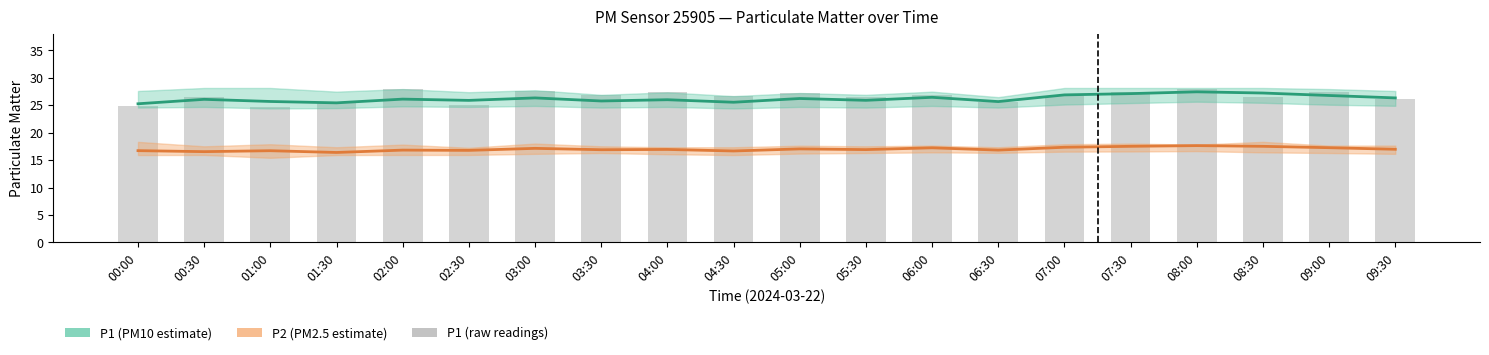

At which category is the sum across all series the highest?

08:00